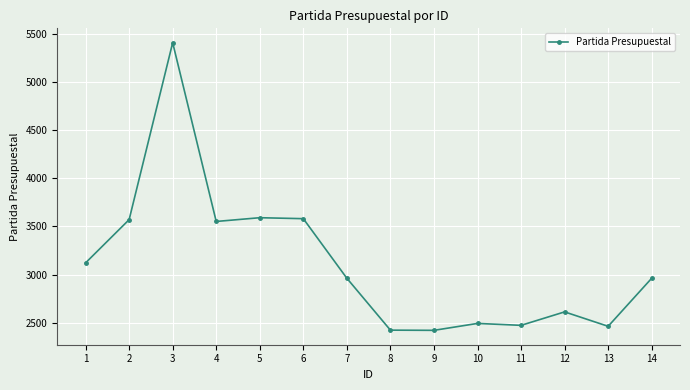

Where is the first local minimum?

4